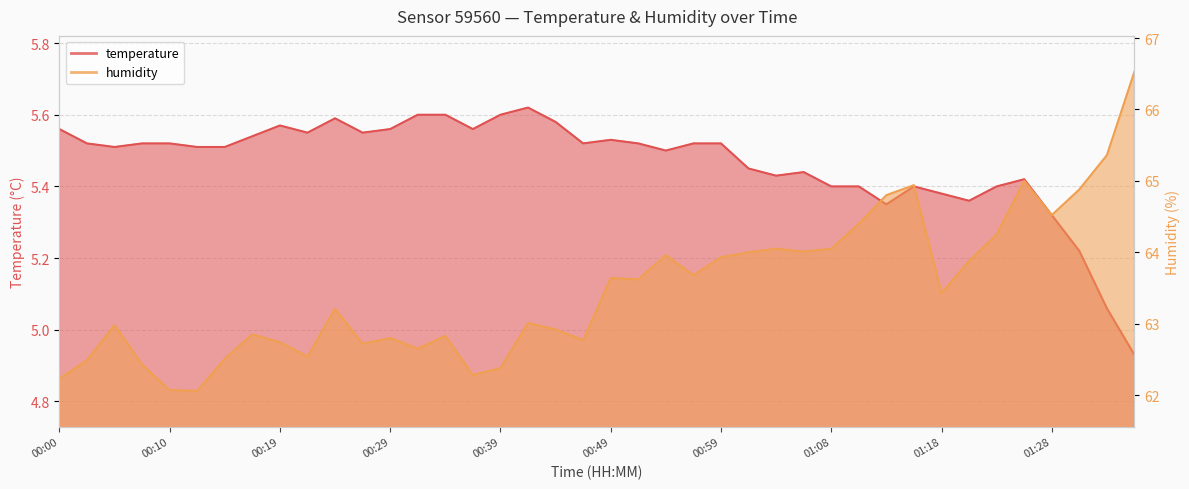

What is the sum of the humidity values at 00:29 and 01:01?

126.8